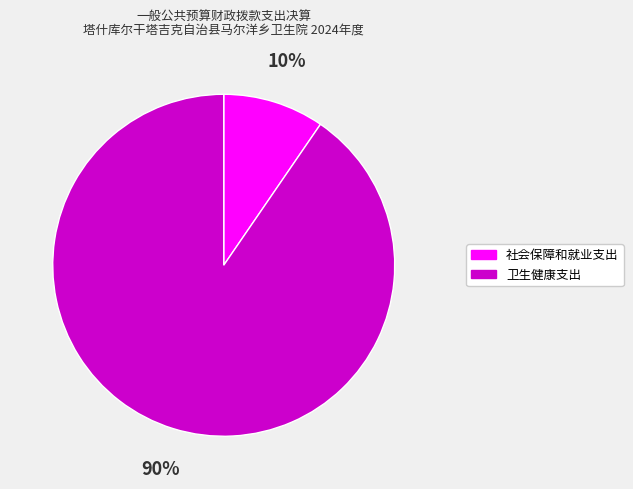

Between 社会保障和就业支出 and 卫生健康支出, which is larger?

卫生健康支出